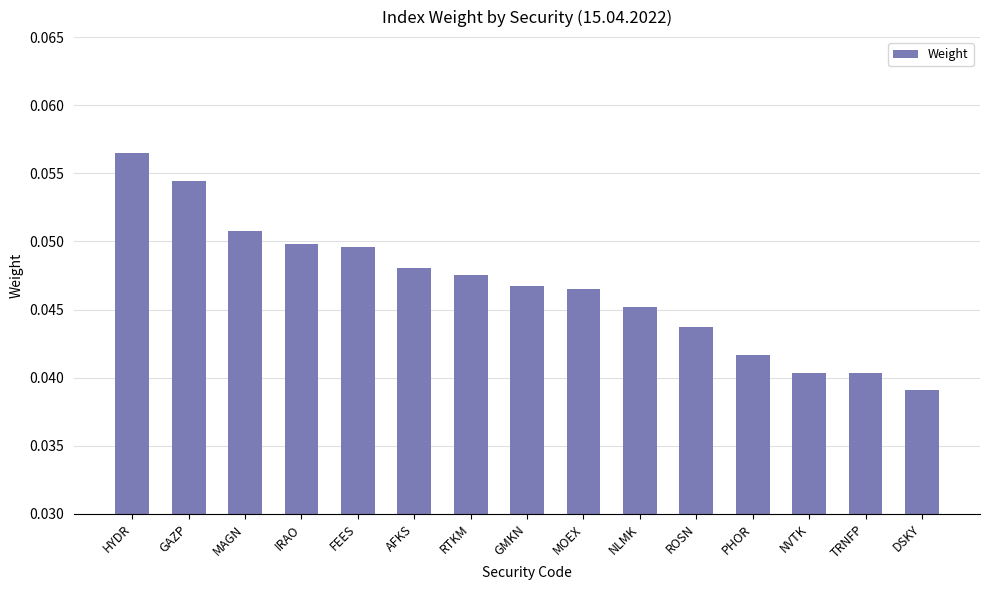

What is the label of the 10th bar from the right?

AFKS